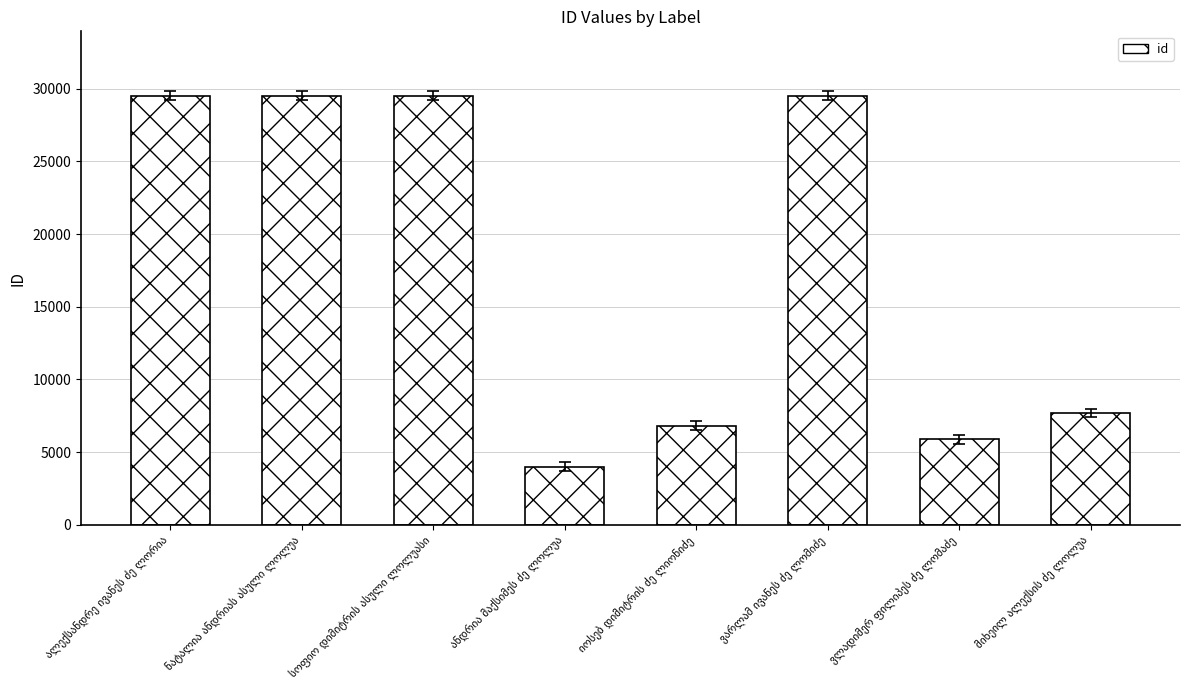

What is the smallest value displayed?

3989